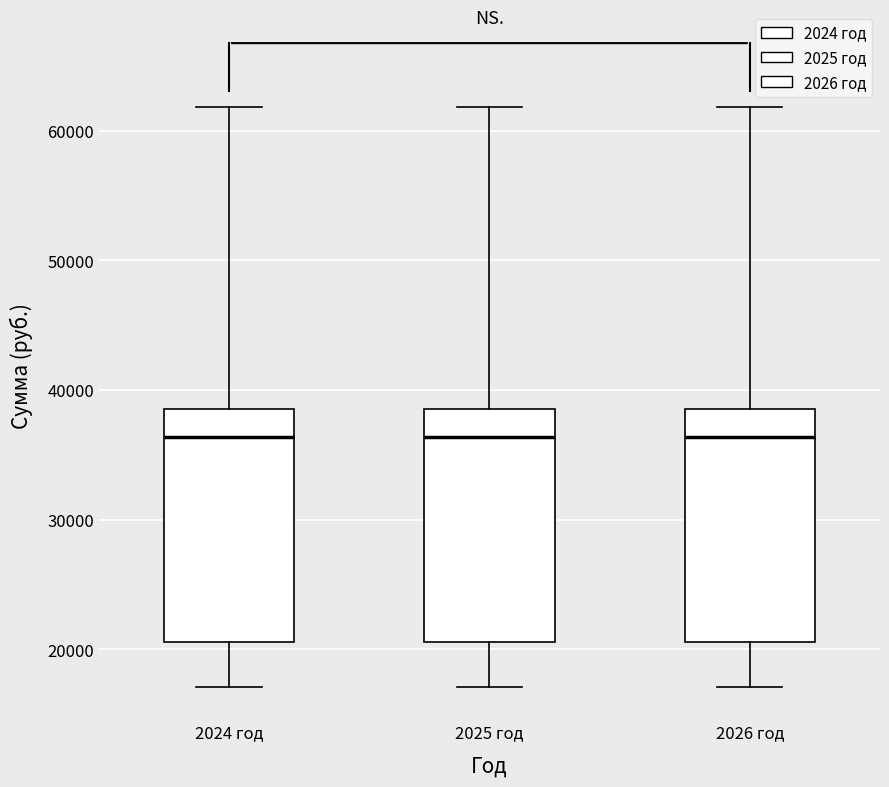

Reading left to right, transcribe this box plot: for each box, give where its median line is, the range the box spans, and where its two whiskers end, as read against the y-axis. The values are not printed on the chart, so give them approximately, as read against the axis.

2024 год: median 36000, box 21000 to 39000, whiskers 17000 to 62000
2025 год: median 36000, box 21000 to 39000, whiskers 17000 to 62000
2026 год: median 36000, box 21000 to 39000, whiskers 17000 to 62000